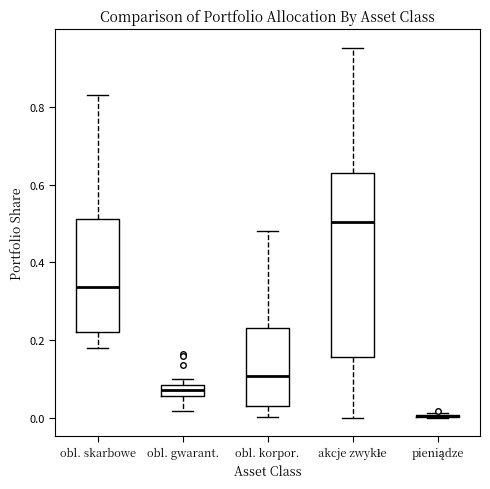

Which box is the tallest, from its lower edge to its upper edge?

akcje zwykłe